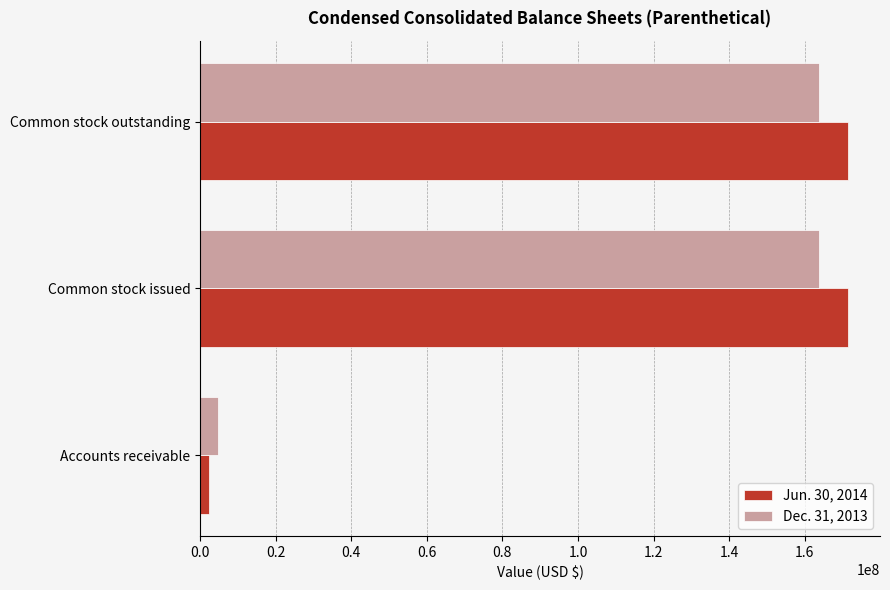

How many Jun. 30, 2014 values are between 2262790 and 171323381?

3